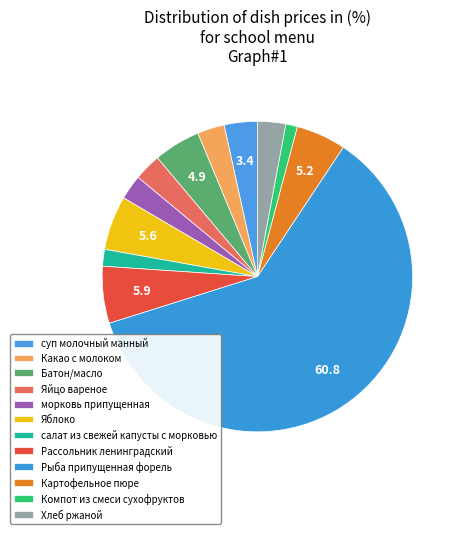

How many segments does this pie chart have?

12